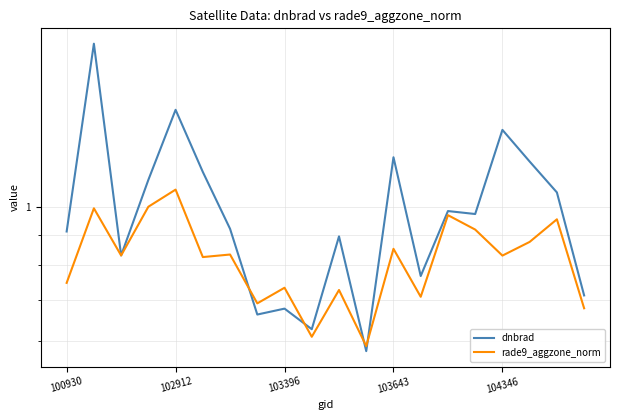

Is this an area chart (filled region under the line)?

No